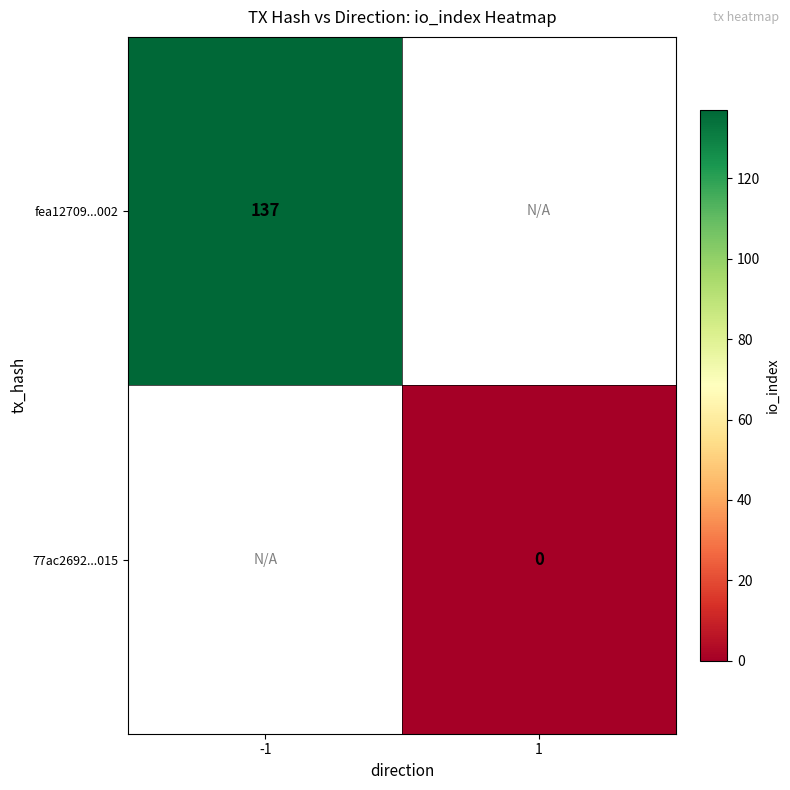

The fea12709...002 series shows 137 at -1. True or false?

True